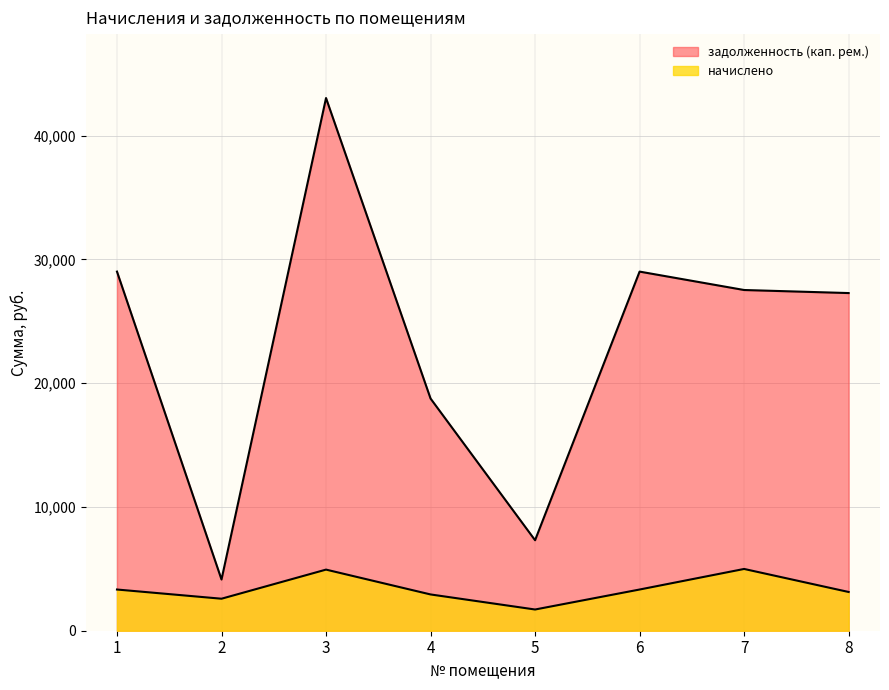

Reading left to right, list all the values displayed in this chart.

начислено: 1=3328.7	2=2585.7	3=4937.4	4=2930.8	5=1714.0	6=3328.7	7=4990.1	8=3129.8
задолженность (кап. рем.): 1=29012.1	2=4138.6	3=43033.9	4=18757.8	5=7311.4	6=29012.1	7=27525.0	8=27278.7